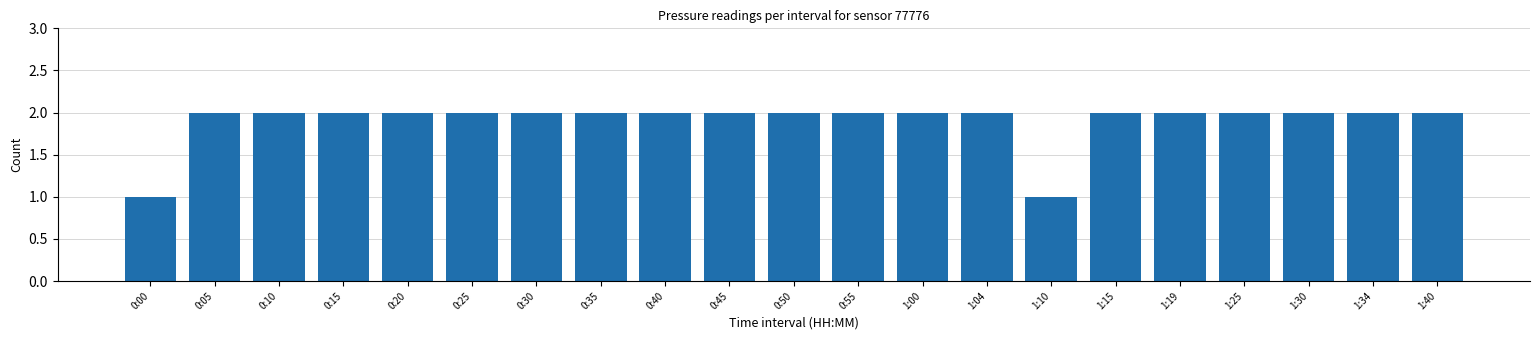

Reading left to right, extract all data points from this chart.

0:00=1	0:05=2	0:10=2	0:15=2	0:20=2	0:25=2	0:30=2	0:35=2	0:40=2	0:45=2	0:50=2	0:55=2	1:00=2	1:04=2	1:10=1	1:15=2	1:19=2	1:25=2	1:30=2	1:34=2	1:40=2